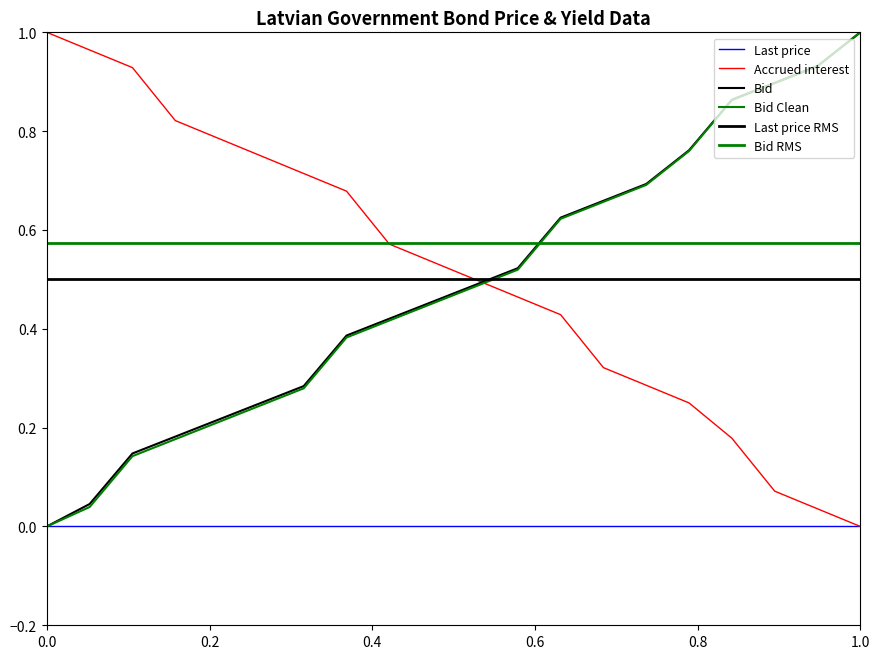

How many values in Accrued interest are above zero?

19